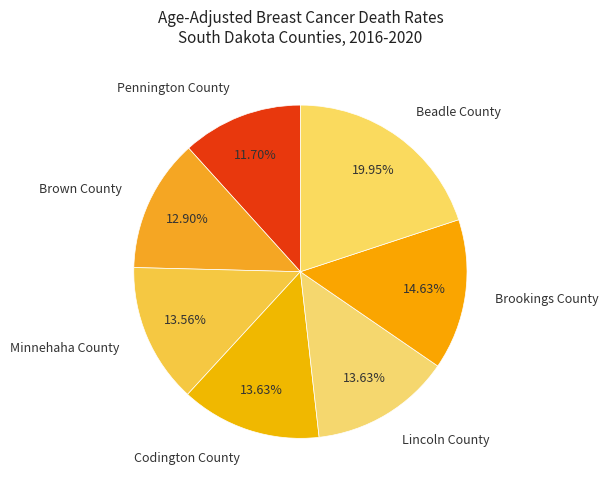

Is Brookings County the majority of the pie?

No